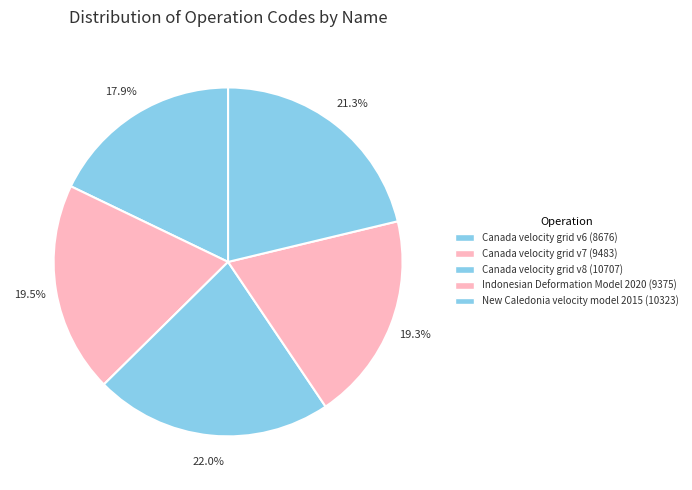

What is the largest slice in the pie chart?

Canada velocity grid v8